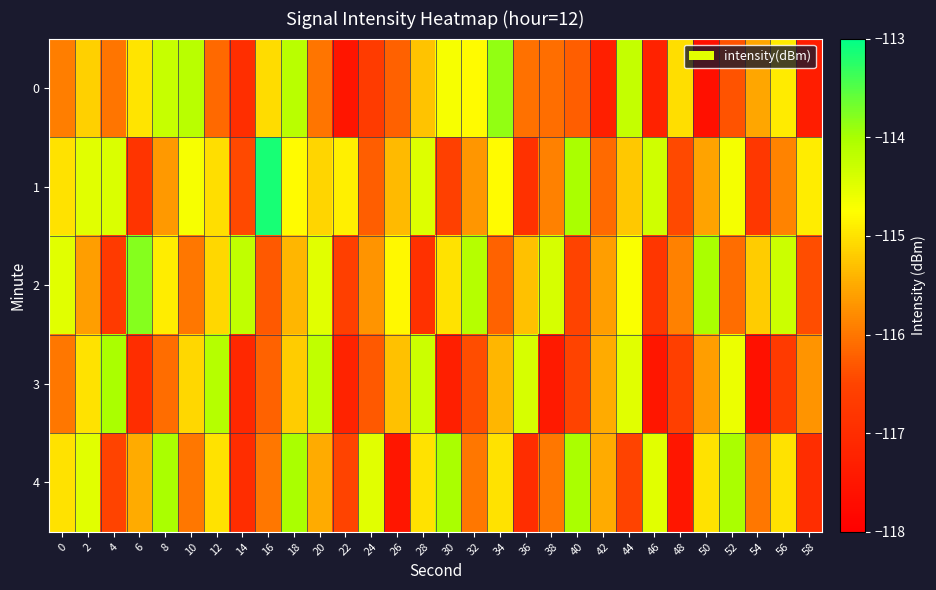

Reading left to right, extract all data points from this chart.

0: 0=-115.9	2=-115.1	4=-116.0	6=-115.0	8=-114.3	10=-114.1	12=-116.1	14=-117.0	16=-115.1	18=-114.1	20=-116.0	22=-117.5	24=-116.7	26=-116.2	28=-115.3	30=-114.7	32=-114.8	34=-113.9	36=-116.1	38=-116.1	40=-116.2	42=-117.3	44=-114.2	46=-117.2	48=-115.0	50=-117.6	52=-116.3	54=-115.5	56=-114.9	58=-117.3
1: 0=-115.0	2=-114.5	4=-114.4	6=-116.8	8=-115.7	10=-114.7	12=-115.0	14=-116.4	16=-113.1	18=-114.8	20=-115.1	22=-114.9	24=-116.2	26=-115.3	28=-114.5	30=-116.6	32=-115.7	34=-114.8	36=-116.9	38=-115.9	40=-114.0	42=-116.1	44=-115.2	46=-114.3	48=-116.5	50=-115.6	52=-114.7	54=-116.8	56=-115.9	58=-114.9
2: 0=-114.5	2=-115.6	4=-116.7	6=-113.8	8=-114.9	10=-116.0	12=-115.1	14=-114.2	16=-116.3	18=-115.4	20=-114.5	22=-116.6	24=-115.7	26=-114.8	28=-116.9	30=-115.0	32=-114.1	34=-116.2	36=-115.3	38=-114.4	40=-116.5	42=-115.6	44=-114.7	46=-116.8	48=-115.9	50=-114.0	52=-116.1	54=-115.2	56=-114.3	58=-116.4
3: 0=-116.0	2=-115.0	4=-114.0	6=-117.0	8=-116.1	10=-115.1	12=-114.1	14=-117.1	16=-116.2	18=-115.2	20=-114.2	22=-117.2	24=-116.3	26=-115.3	28=-114.3	30=-117.3	32=-116.4	34=-115.4	36=-114.4	38=-117.4	40=-116.5	42=-115.5	44=-114.5	46=-117.5	48=-116.6	50=-115.6	52=-114.6	54=-117.6	56=-116.7	58=-115.7
4: 0=-115.0	2=-114.5	4=-116.5	6=-115.5	8=-114.0	10=-116.0	12=-115.0	14=-117.0	16=-116.0	18=-114.0	20=-115.5	22=-116.5	24=-114.5	26=-117.5	28=-115.0	30=-114.0	32=-116.0	34=-115.0	36=-117.0	38=-116.0	40=-114.0	42=-115.5	44=-116.5	46=-114.5	48=-117.5	50=-115.0	52=-114.0	54=-116.0	56=-115.0	58=-117.0